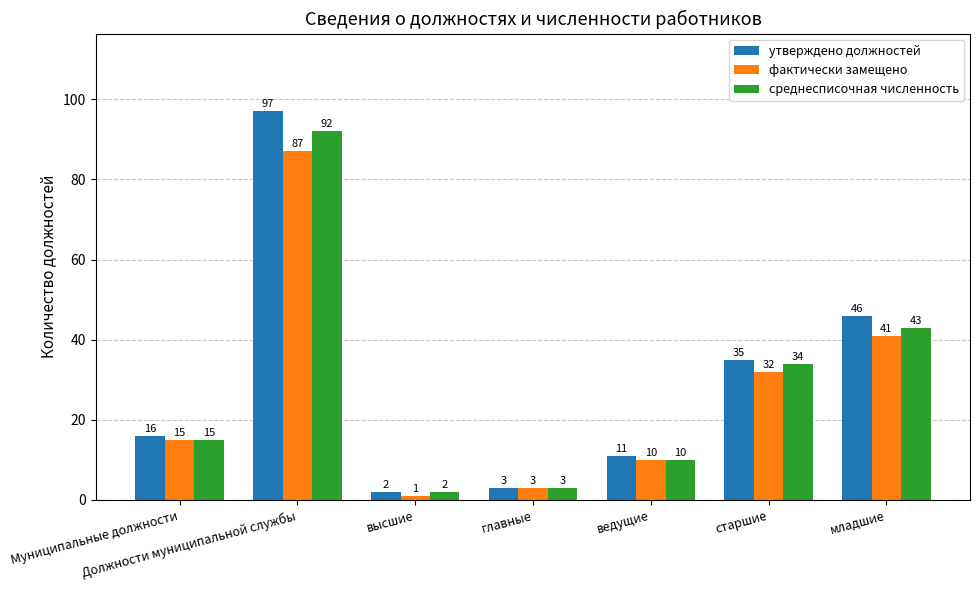

Is it true that среднесписочная численность equals 165 at Должности муниципальной службы?

False